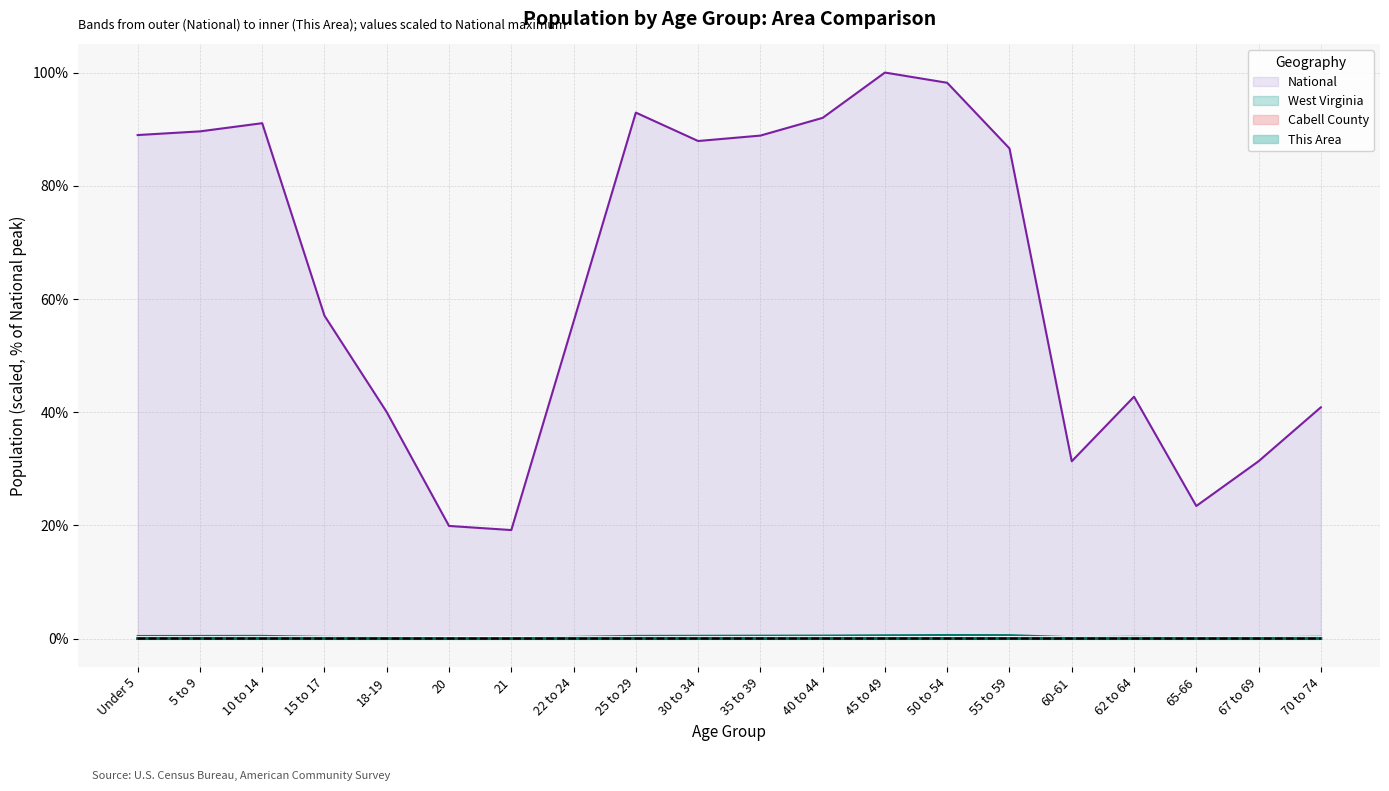

At how many categories does at least one series exceed 45?

12